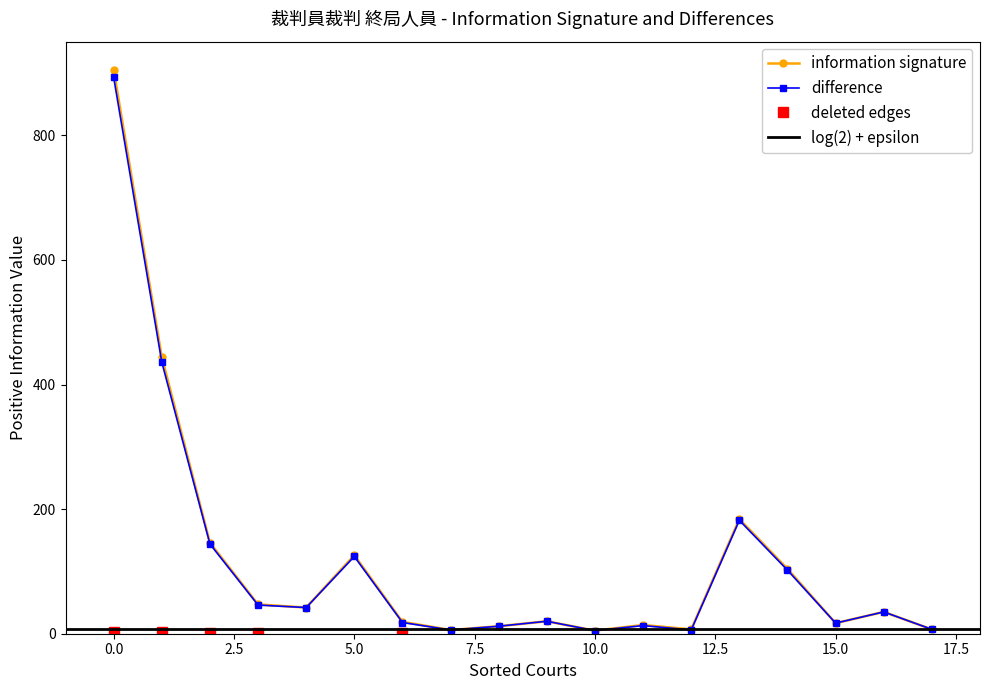

The information signature series shows 365 at 0.0. True or false?

False